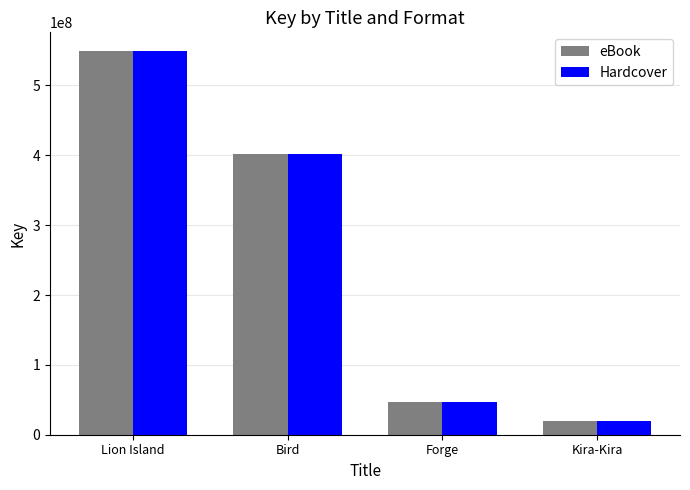

What position from the left is Lion Island?

1